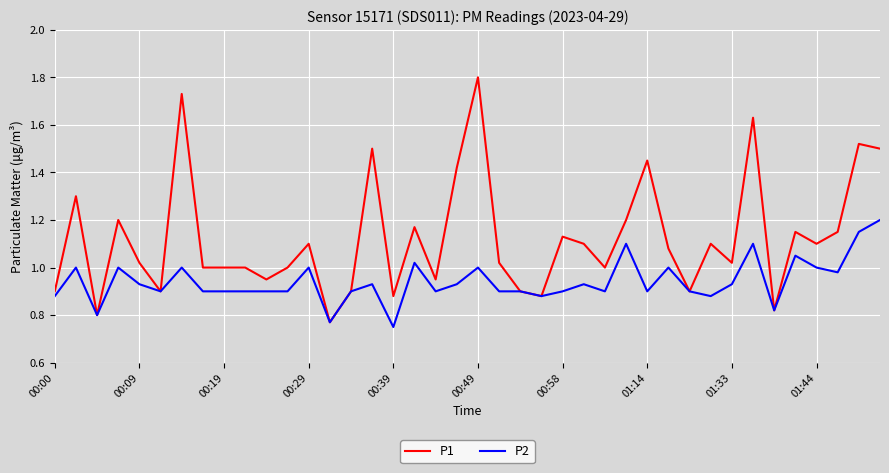

Which series has the largest total across all categories?

P1